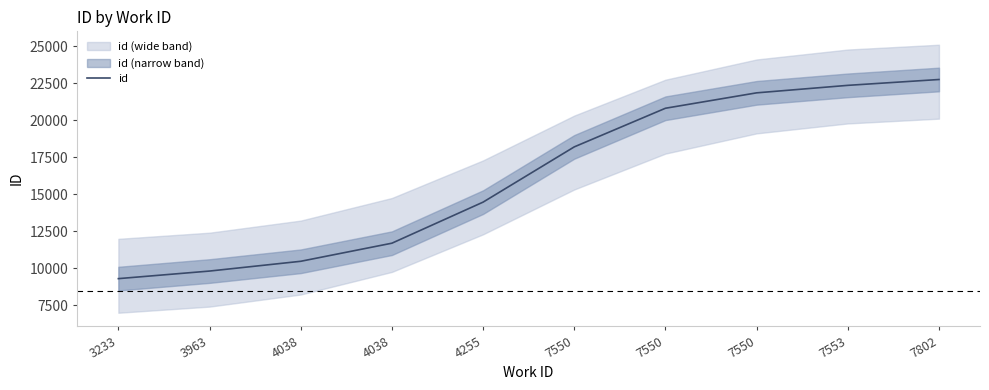

Rank the categories by value from lowest to highest.

3233, 3963, 4038, 4038, 4255, 7550, 7550, 7550, 7553, 7802